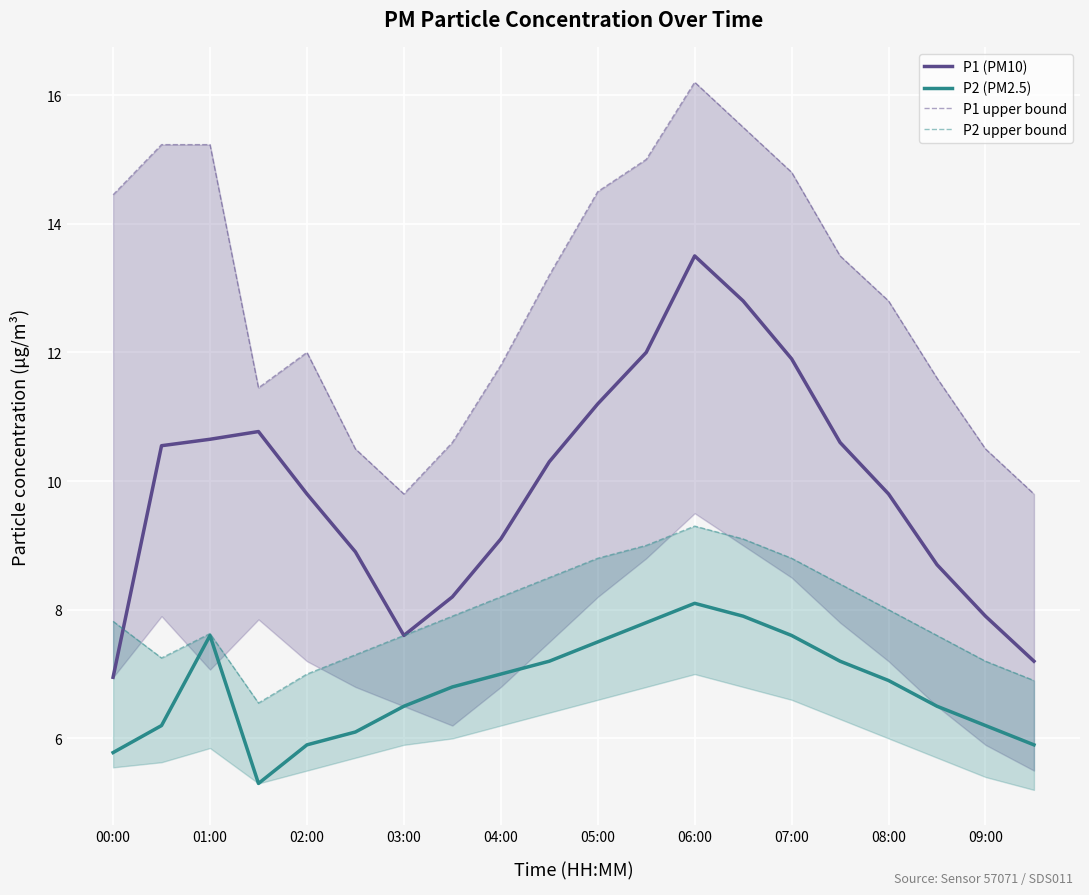

The P1 (PM10) series shows 16.8 at 01:00. True or false?

False